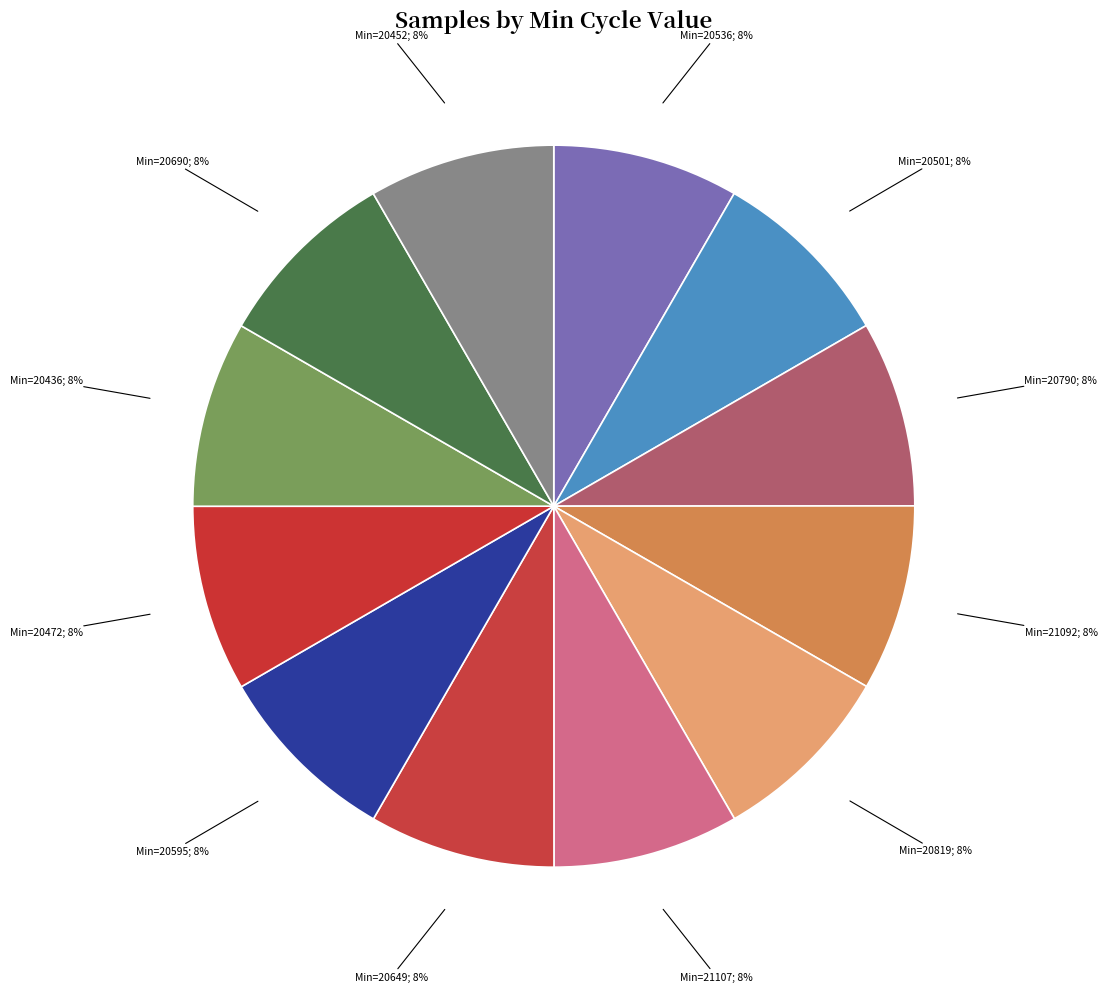

Rank the categories by value from lowest to highest.

28-20790, 28-20501, 28-20536, 28-20649, 28-20595, 28-20690, 28-21107, 28-20436, 28-20452, 28-21092, 28-20472, 28-20819